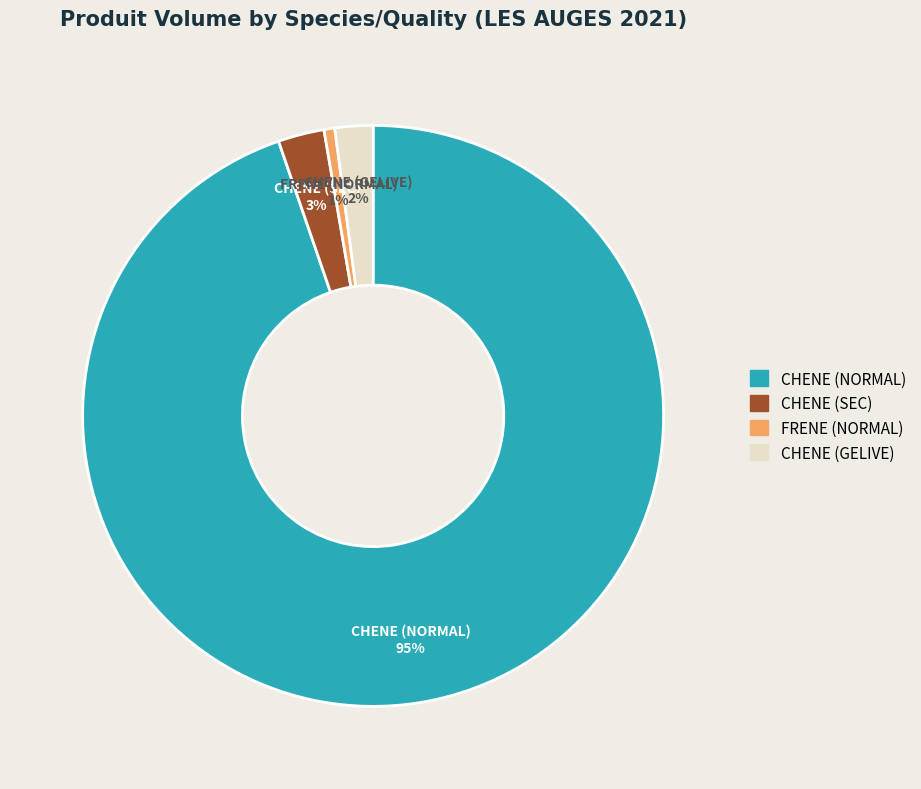

Which category has the smallest portion of the pie?

FRENE (NORMAL)